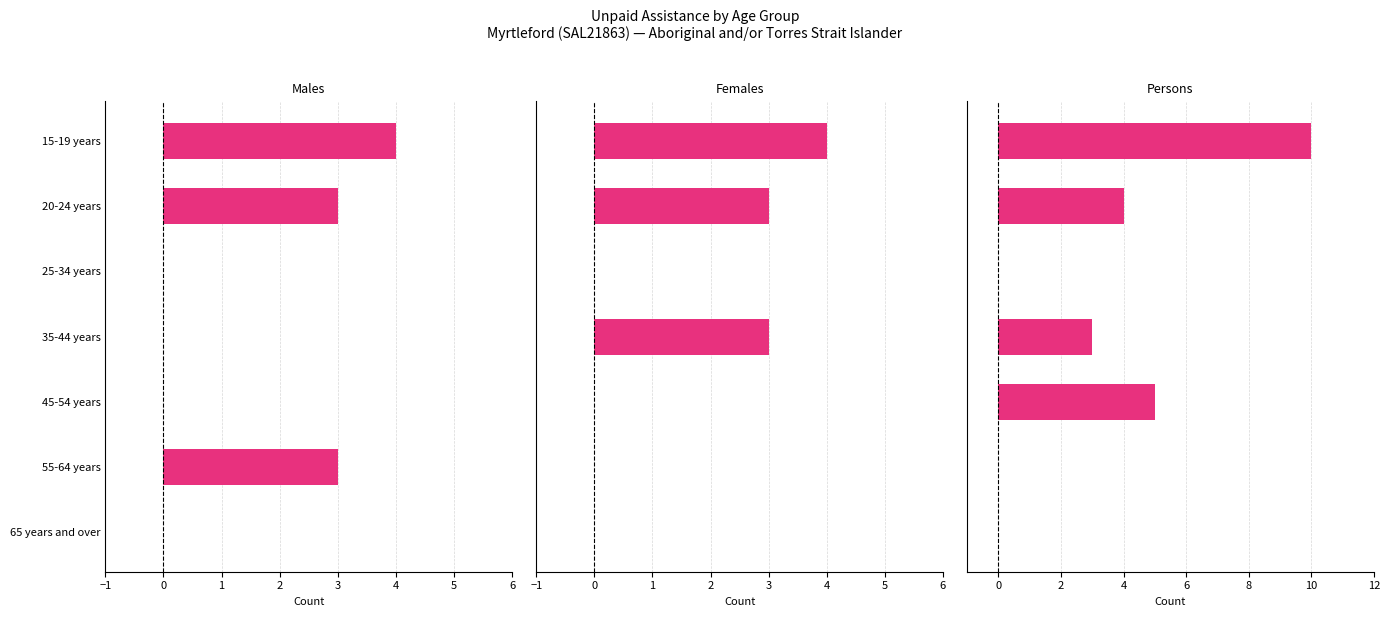

Approximately how many times larger is the value at 35-44 years compared to 45-54 years?

0.6